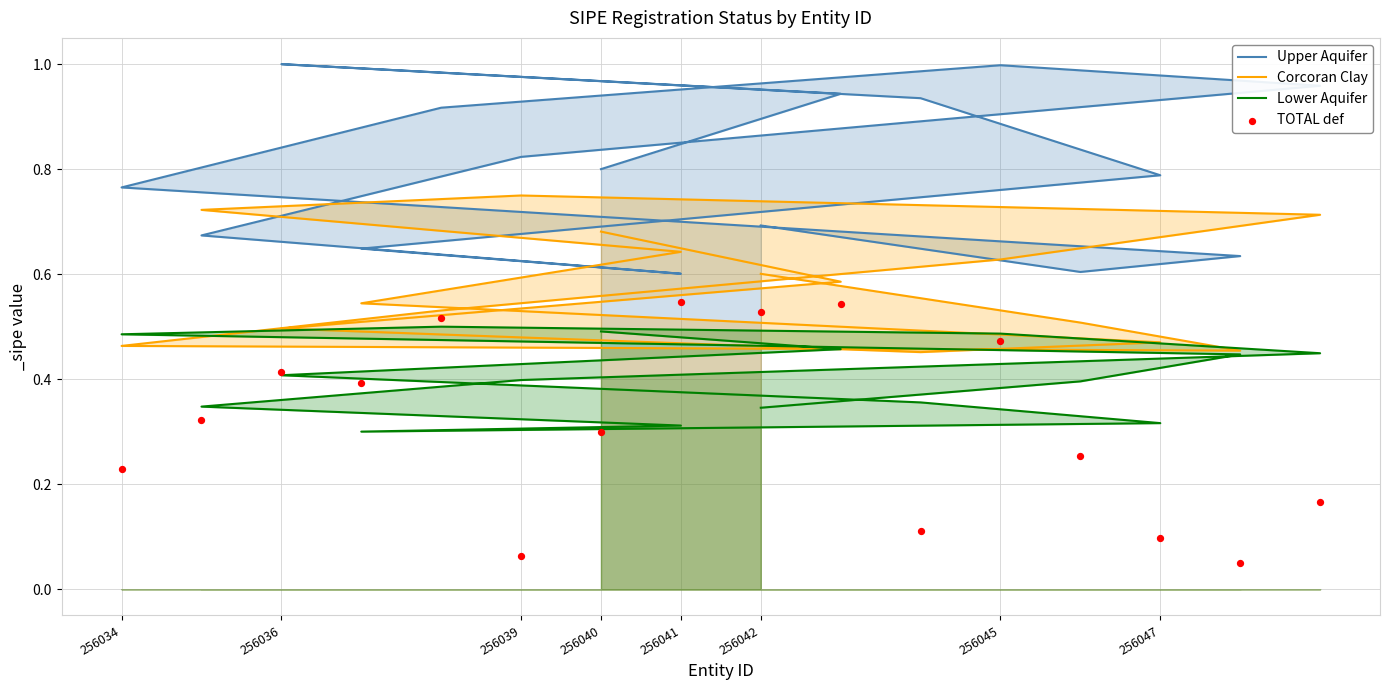

Which series has the largest Y range (max minus min)?

TOTAL def